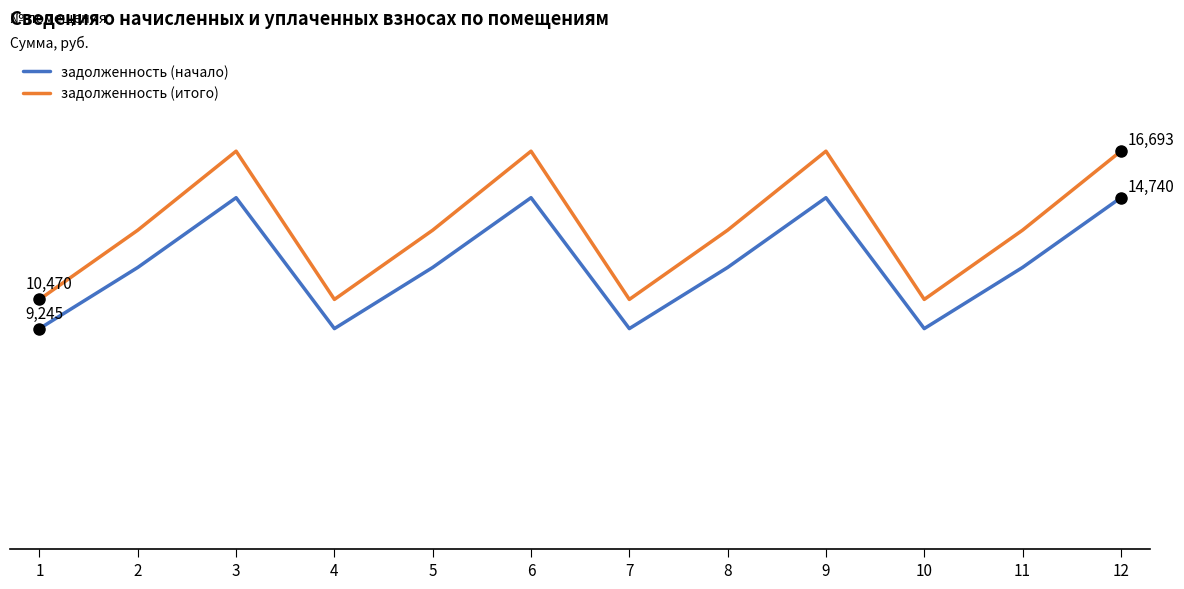

What is the minimum value for задолженность (итого)?

10469.5